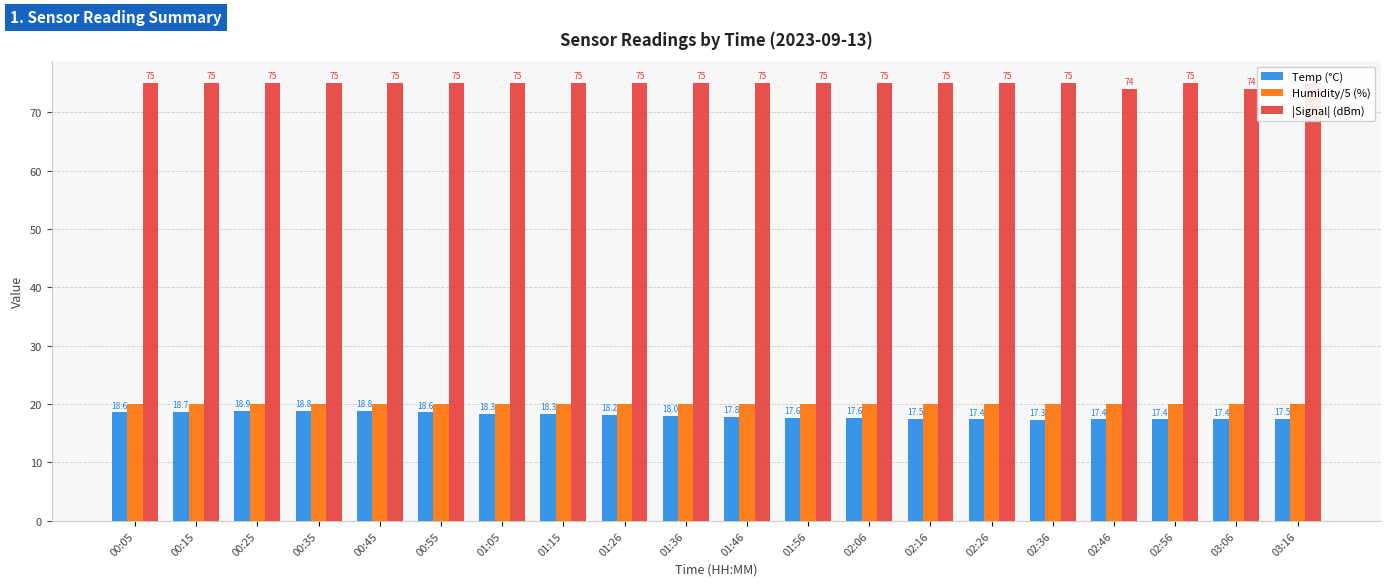

Reading left to right, what are all the values shown in this chart?

Temp (°C): 00:05=18.6	00:15=18.7	00:25=18.9	00:35=18.8	00:45=18.8	00:55=18.6	01:05=18.3	01:15=18.3	01:26=18.2	01:36=18.0	01:46=17.8	01:56=17.6	02:06=17.6	02:16=17.5	02:26=17.4	02:36=17.3	02:46=17.4	02:56=17.4	03:06=17.4	03:16=17.5
Humidity/5 (%): 00:05=20.0	00:15=20.0	00:25=20.0	00:35=20.0	00:45=20.0	00:55=20.0	01:05=20.0	01:15=20.0	01:26=20.0	01:36=20.0	01:46=20.0	01:56=20.0	02:06=20.0	02:16=20.0	02:26=20.0	02:36=20.0	02:46=20.0	02:56=20.0	03:06=20.0	03:16=20.0
|Signal| (dBm): 00:05=75.0	00:15=75.0	00:25=75.0	00:35=75.0	00:45=75.0	00:55=75.0	01:05=75.0	01:15=75.0	01:26=75.0	01:36=75.0	01:46=75.0	01:56=75.0	02:06=75.0	02:16=75.0	02:26=75.0	02:36=75.0	02:46=74.0	02:56=75.0	03:06=74.0	03:16=75.0